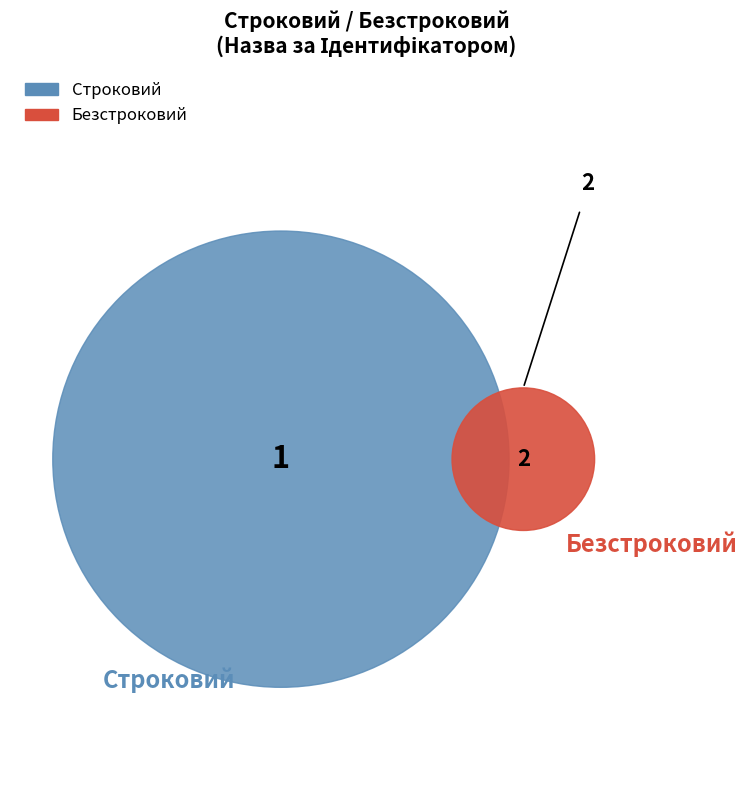

To the nearest percent, what is the difference between the largest and smallest slice percentages?

33%